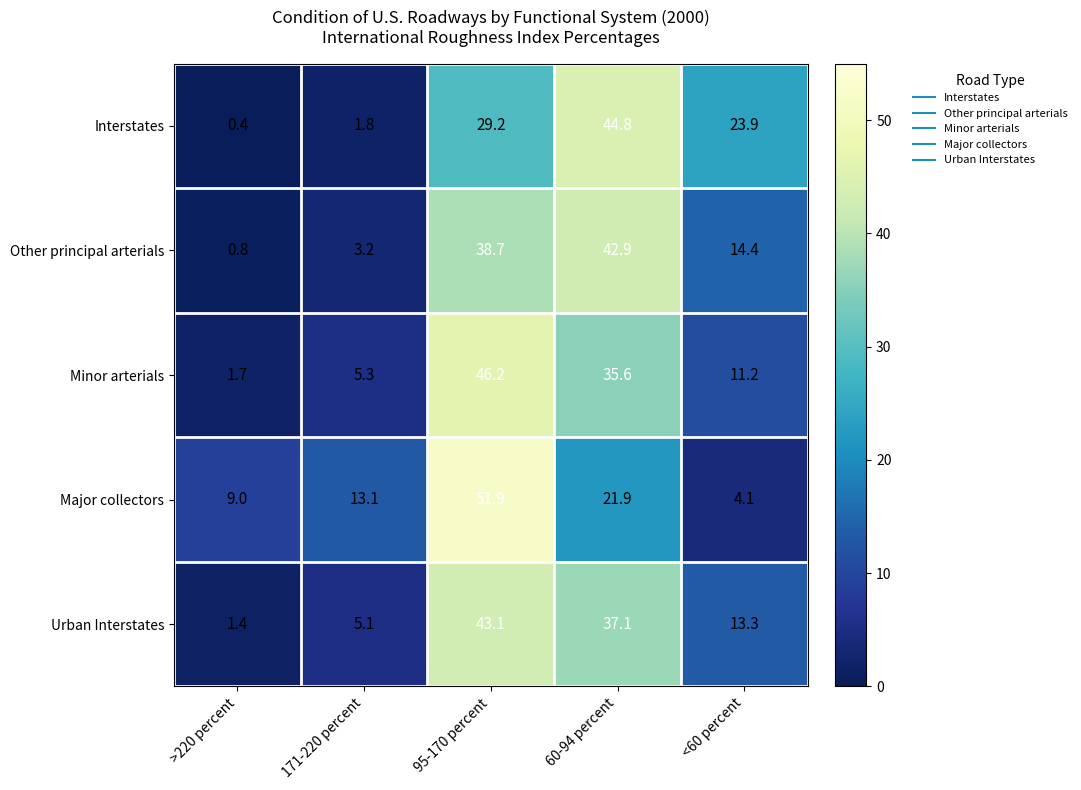

At which category is the sum across all series the highest?

95-170 percent